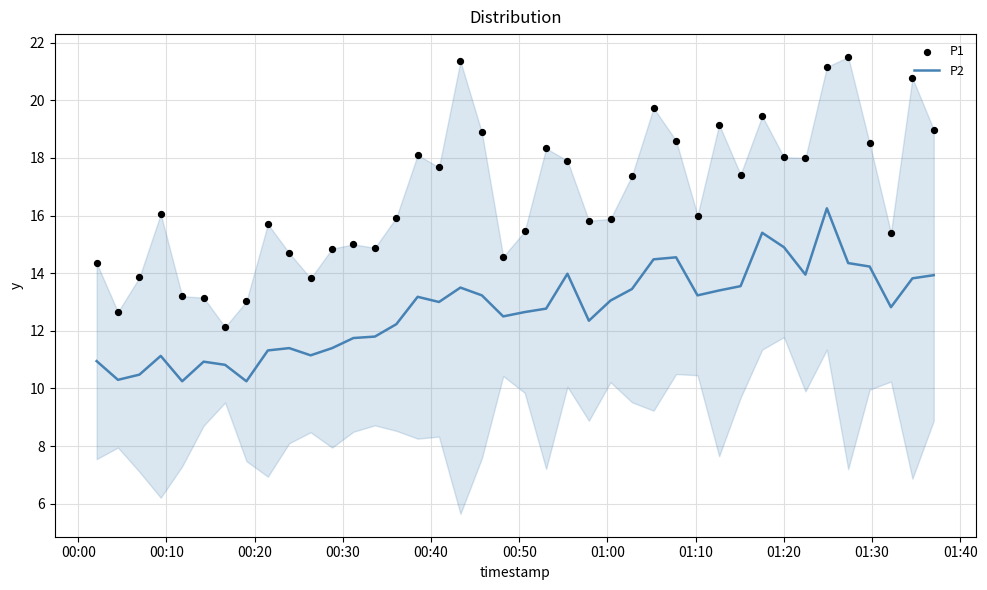

At how many categories does at least one series exceed 12?

40